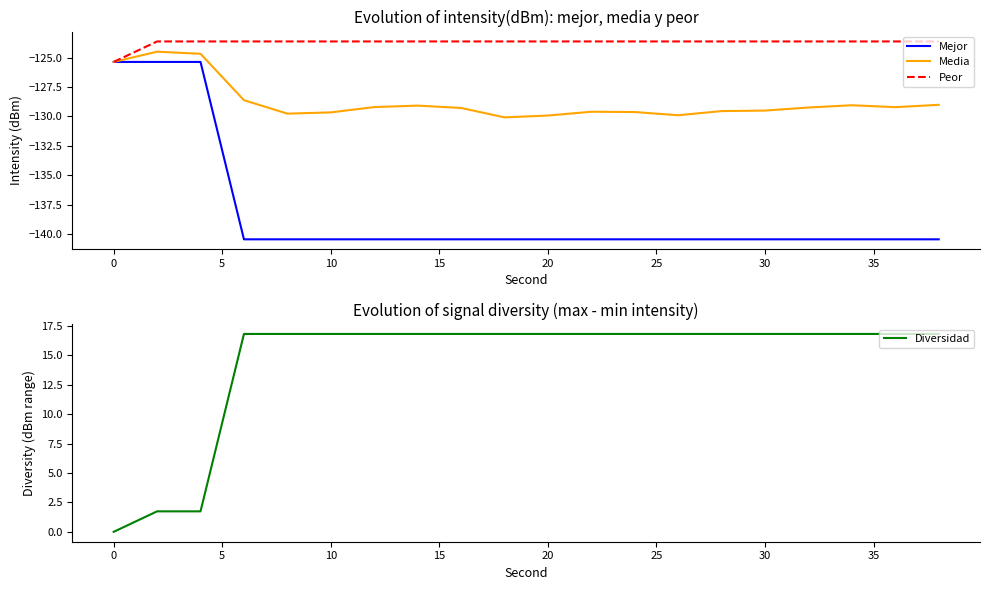

What is the lowest value of the Media series?

-130.1